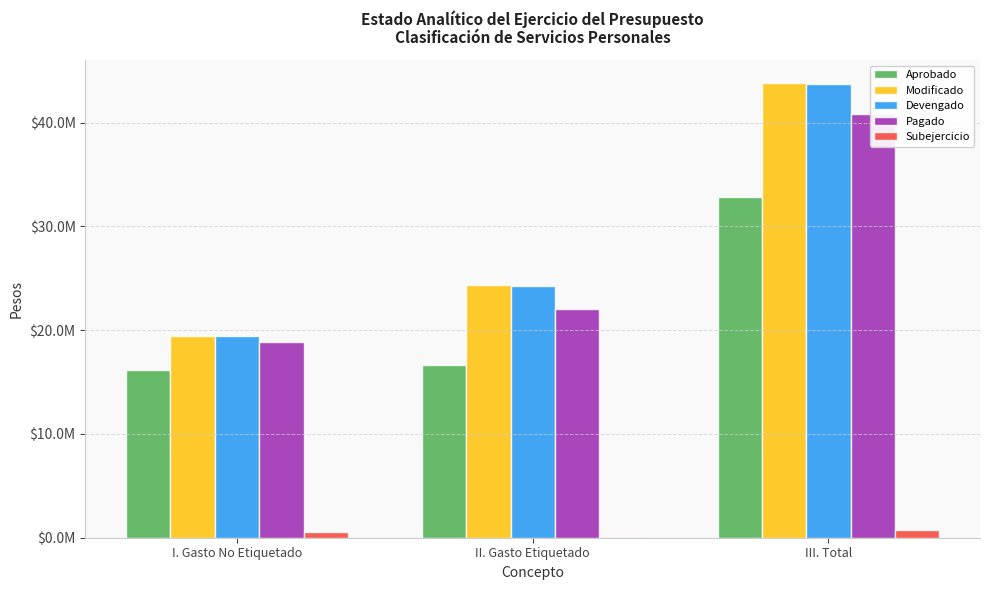

Reading left to right, transcribe all the data shown in this chart.

Aprobado: 16138896.8	16673333.0	32812229.8
Modificado: 19452986.8	24377931.6	43830918.4
Devengado: 19408401.0	24265992.1	43674393.1
Pagado: 18820580.3	22022919.6	40843499.9
Subejercicio: 587820.7	111939.5	699760.1